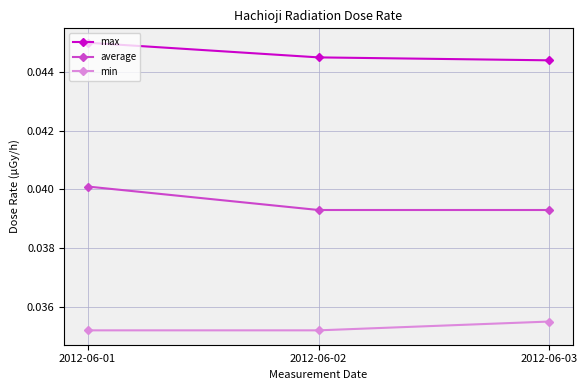

What is the total value across all series at 2012-06-01?

0.1